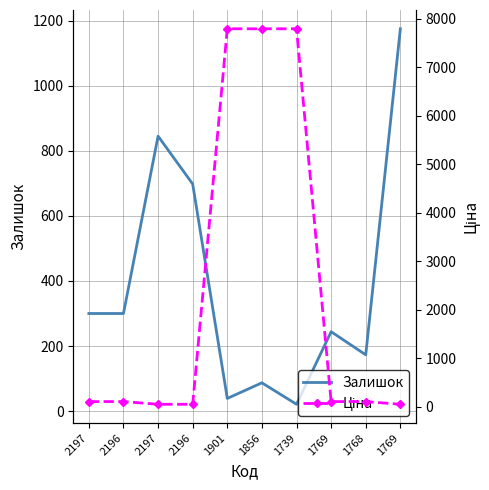

At which category does the chart reach its minimum across all series?

1739